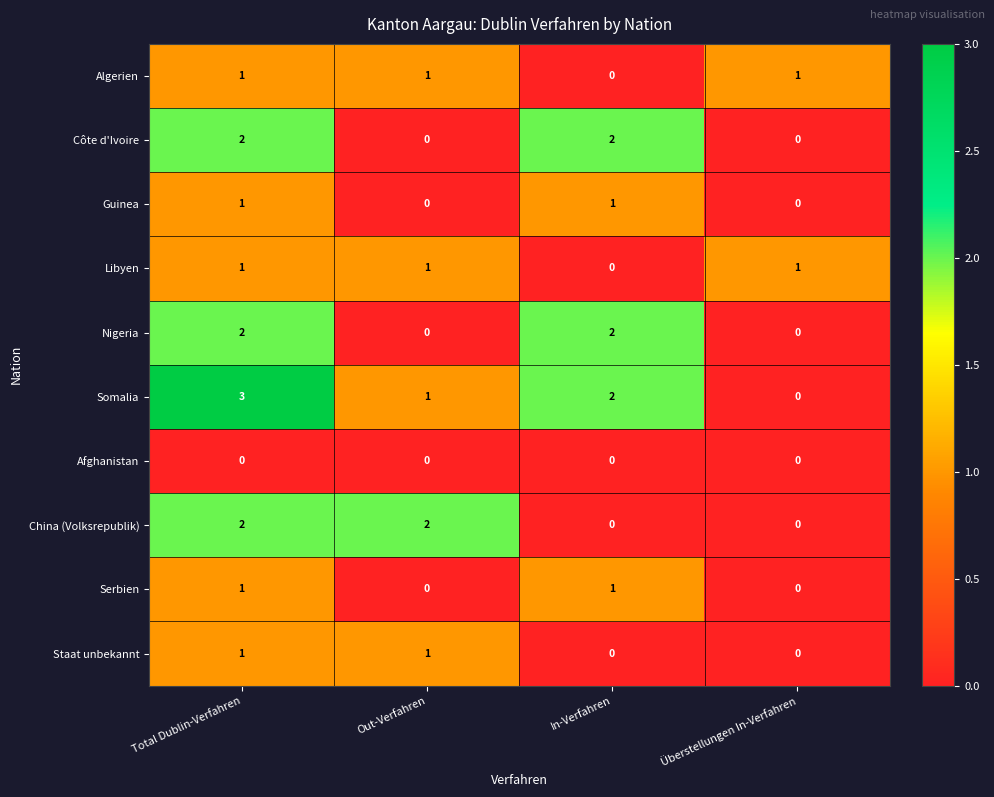

What is the spread (max minus min) of values at Total Dublin-Verfahren?

3